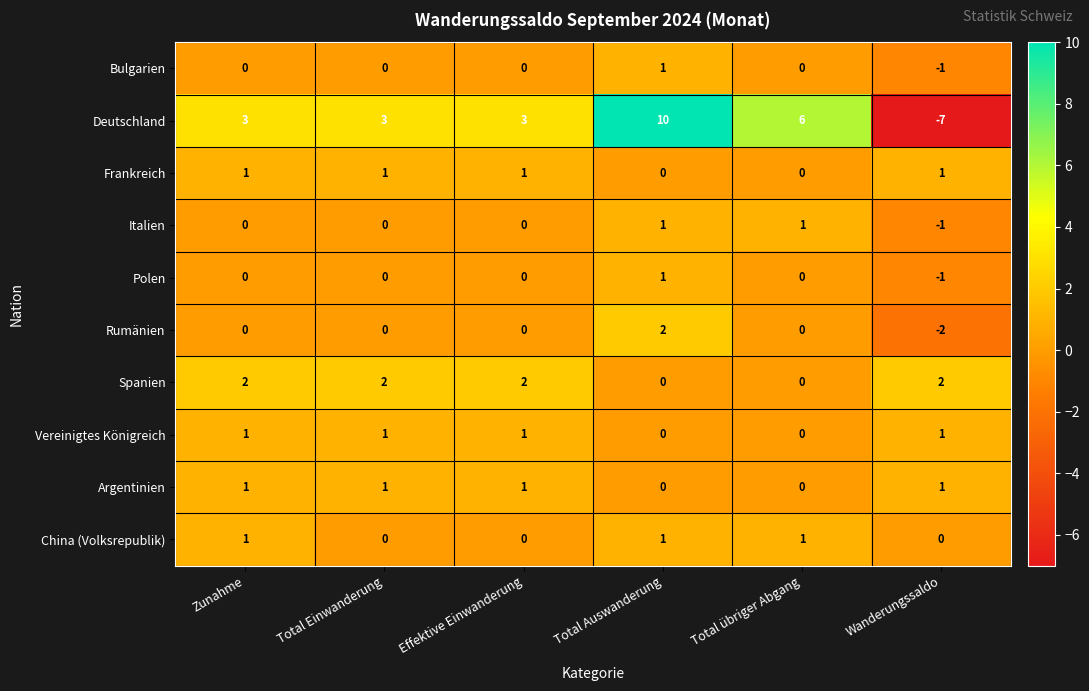

Is it true that Italien equals 1 at Total übriger Abgang?

True